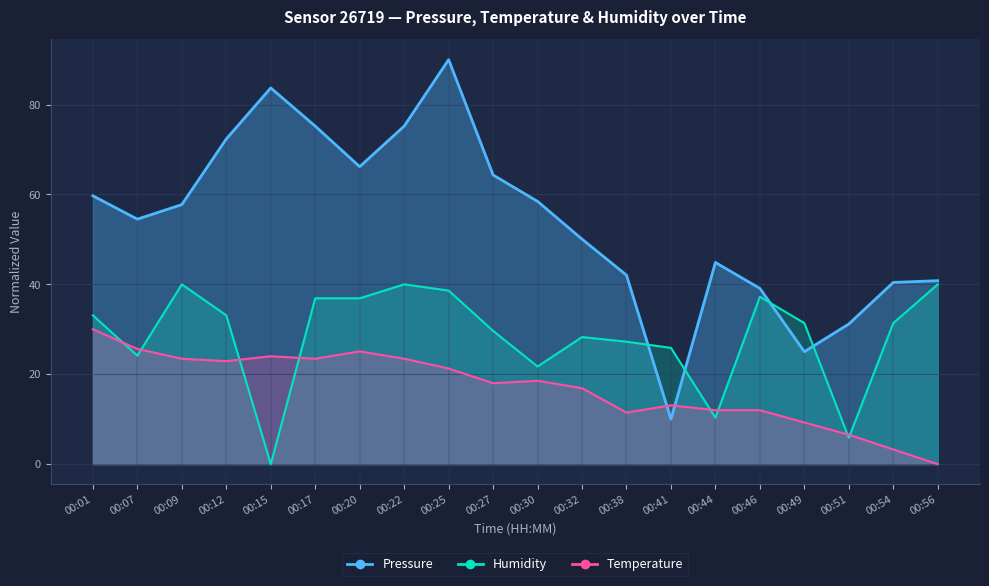

What is the sum of all Humidity values?

571.7